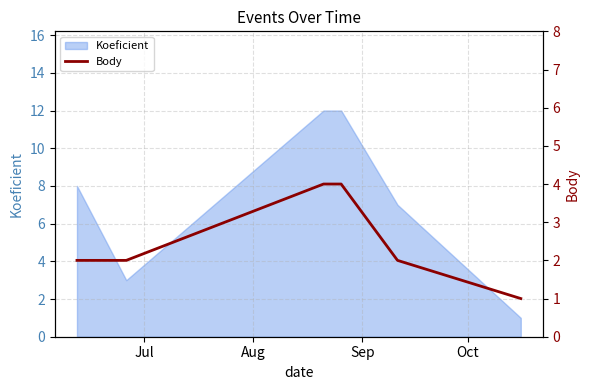

How many lines are shown in the chart?

1